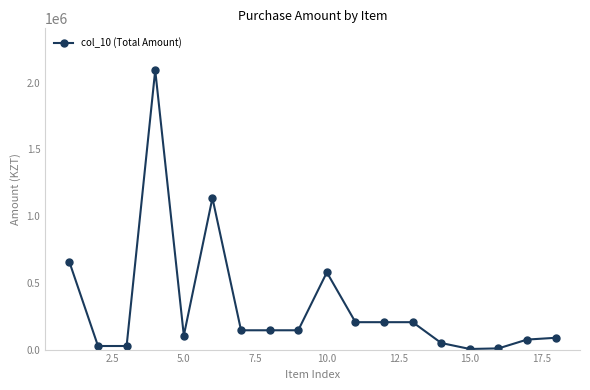

What is the maximum value shown in the chart?

2093142.9